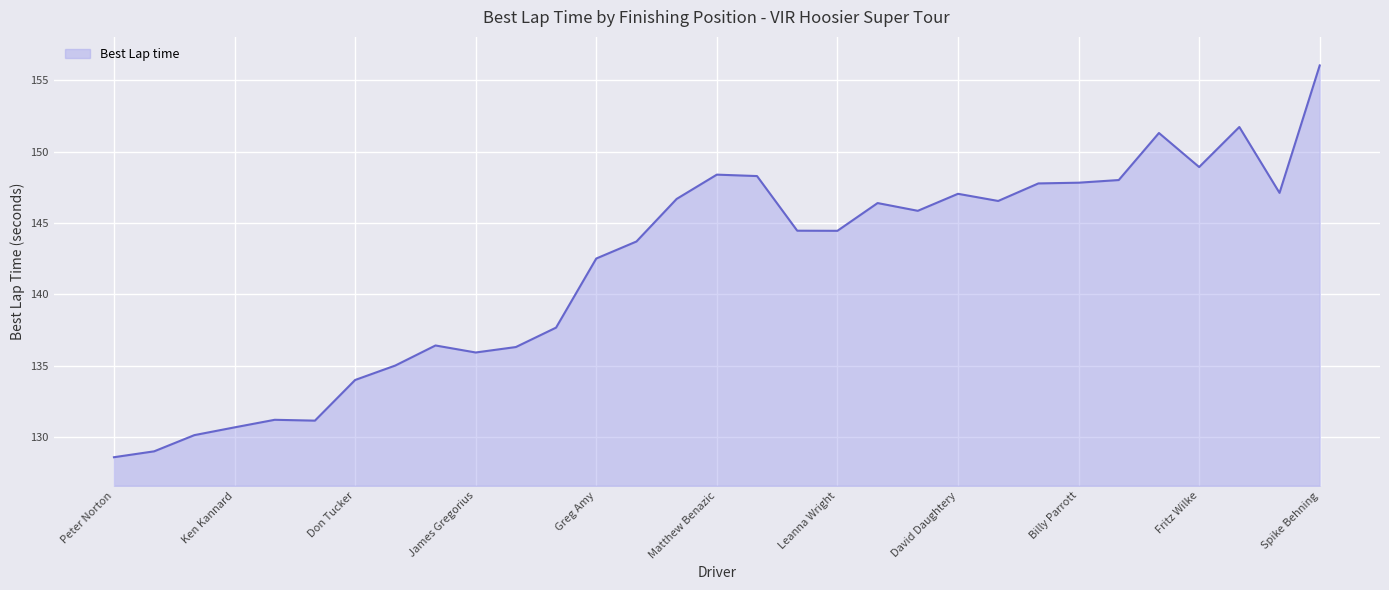

What is the difference between the maximum and minimum values?

27.5